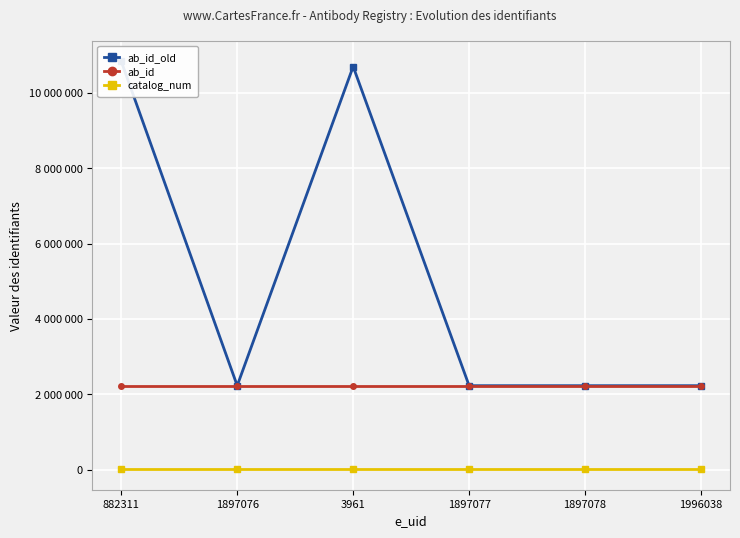

What is the spread (max minus min) of values at 1996038?

2218821